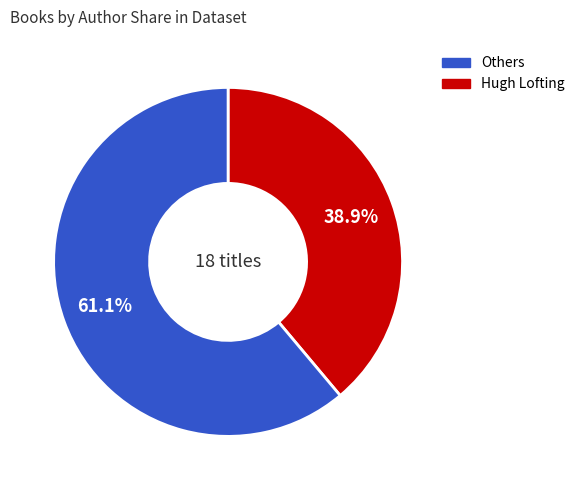

Is there a majority slice in this chart?

Yes